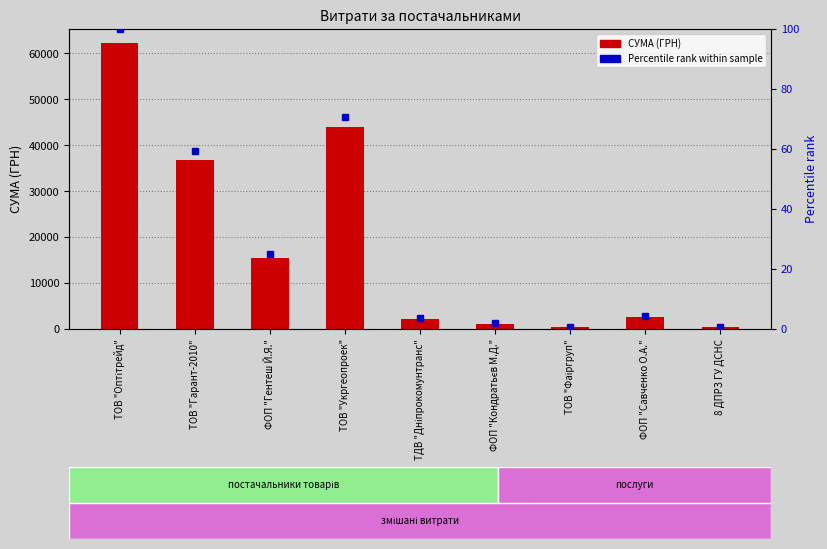

Does the chart contain any negative values?

No